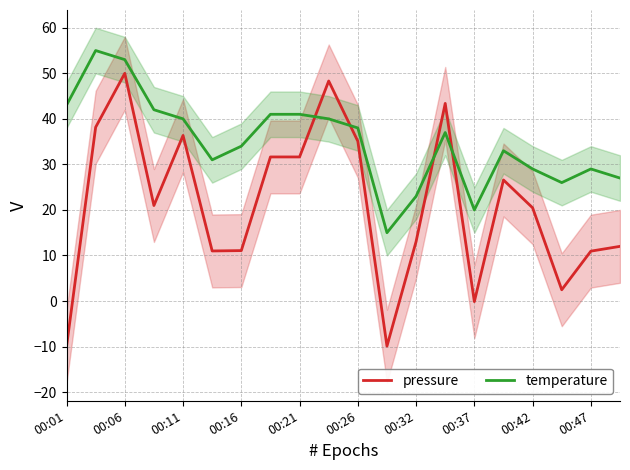

Which series ends up on top after the final intersection of pressure and temperature?

temperature